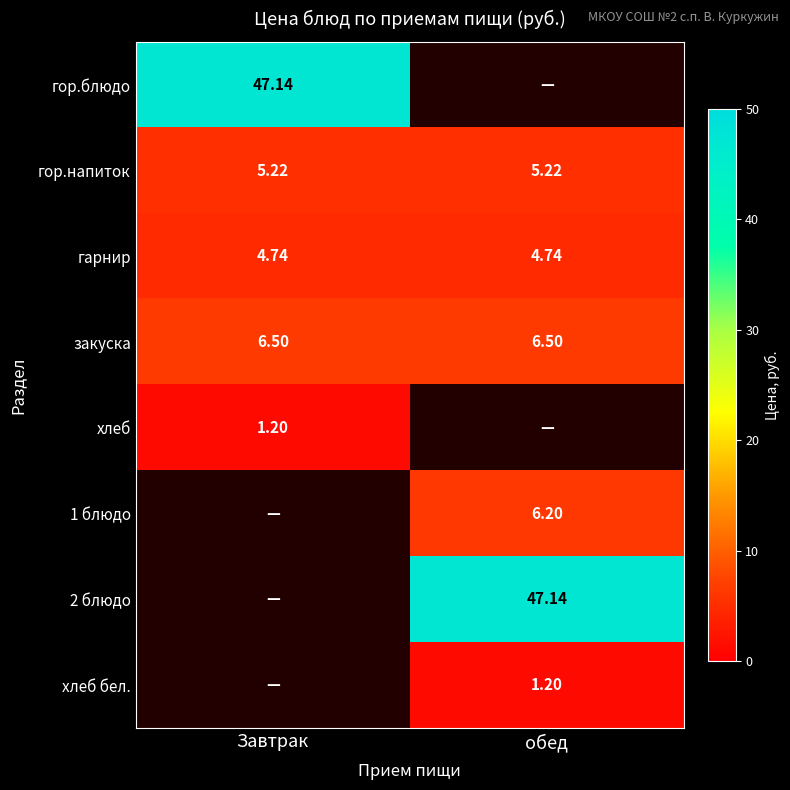

At which category is the sum across all series the highest?

обед